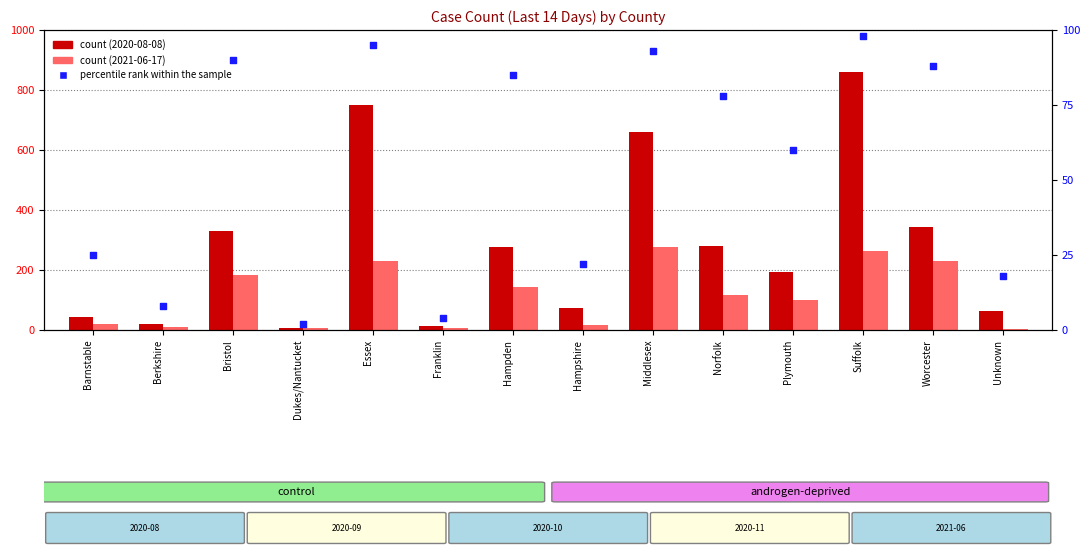

At which category is the sum across all series the highest?

Suffolk